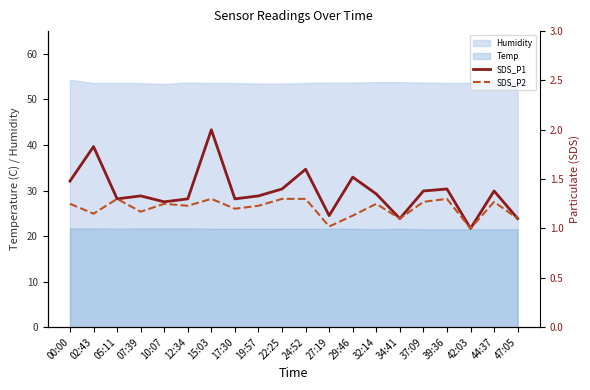

How many values in the SDS_P1 series exceed 1?

19